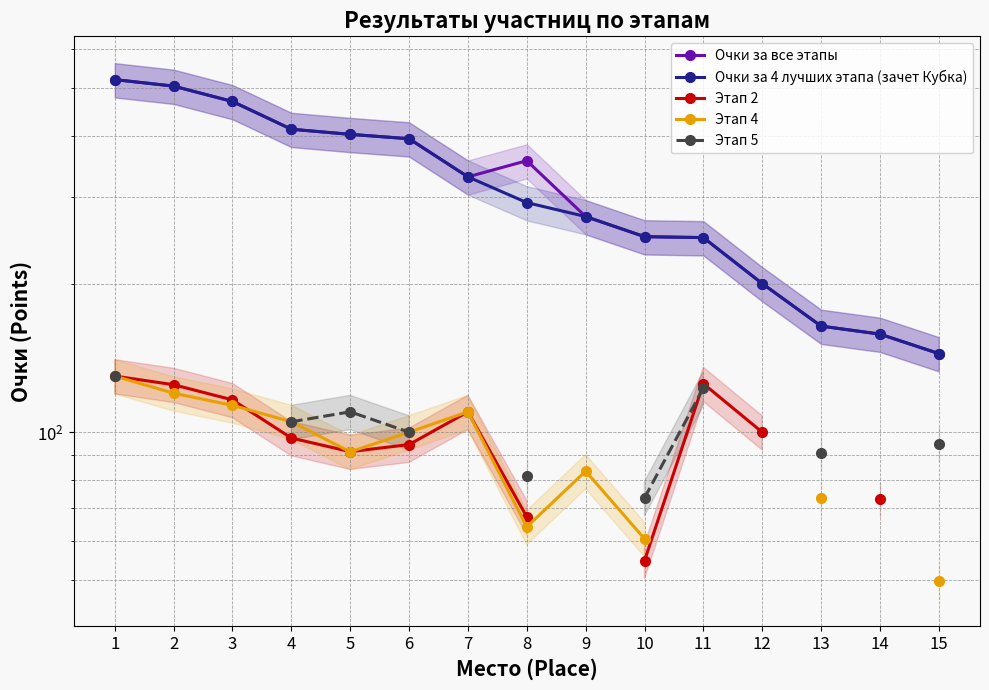

Read the Очки за все этапы value at 13.

164.2